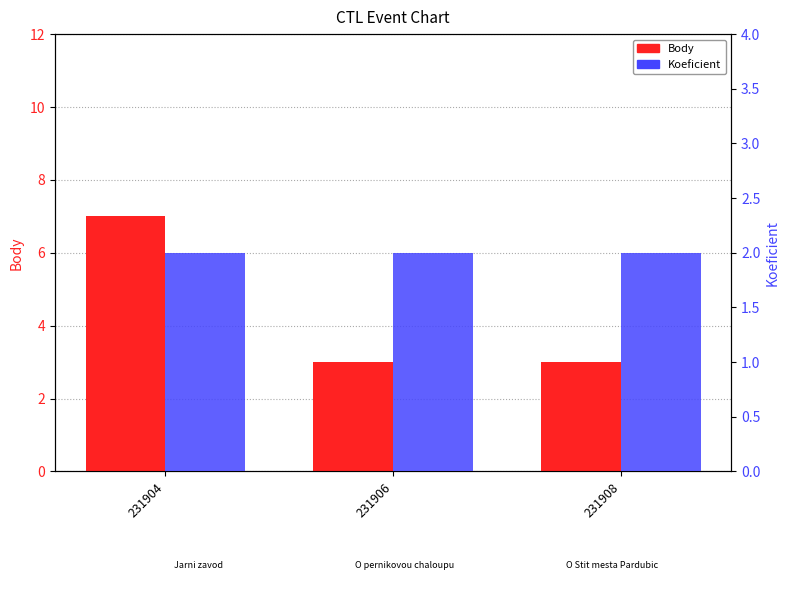

What is the greatest value displayed?

7